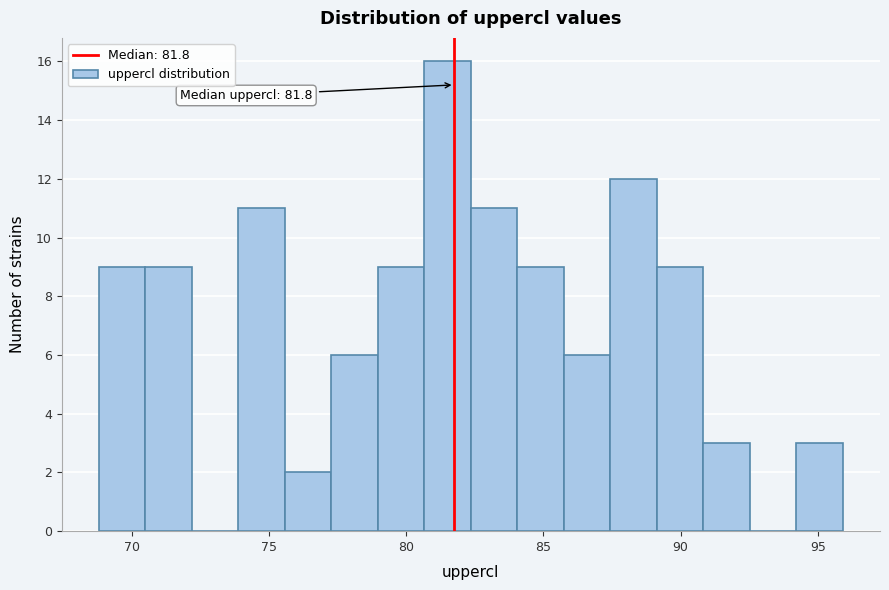

Read against the x-axis, roughly where is the centre of the tallest bar?

81.5